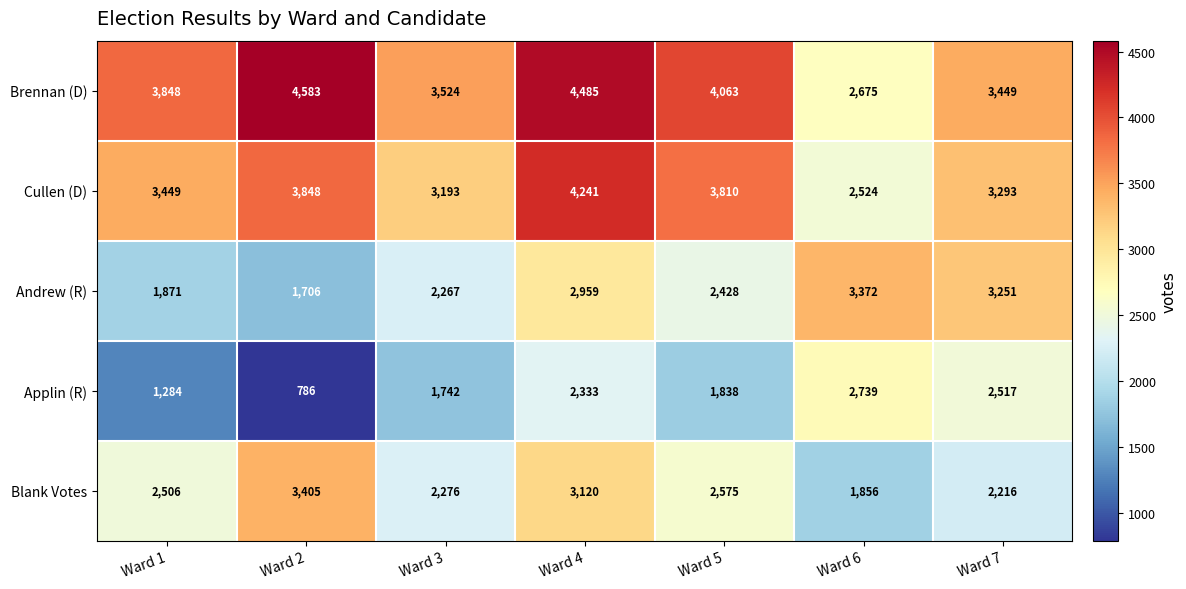

List the series in order of their peak value, highest first.

Brennan (D), Cullen (D), Blank Votes, Andrew (R), Applin (R)